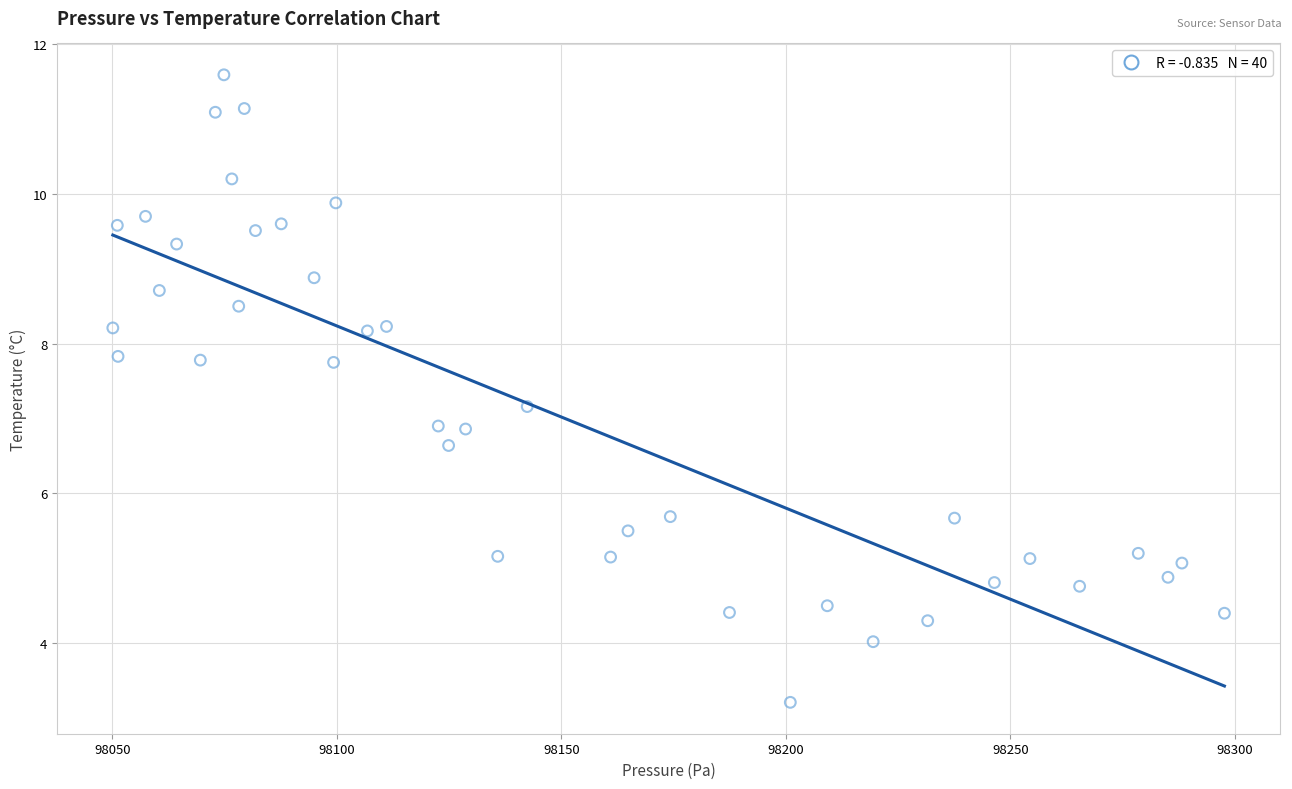

What is the range of X values (max minus min)?

247.6